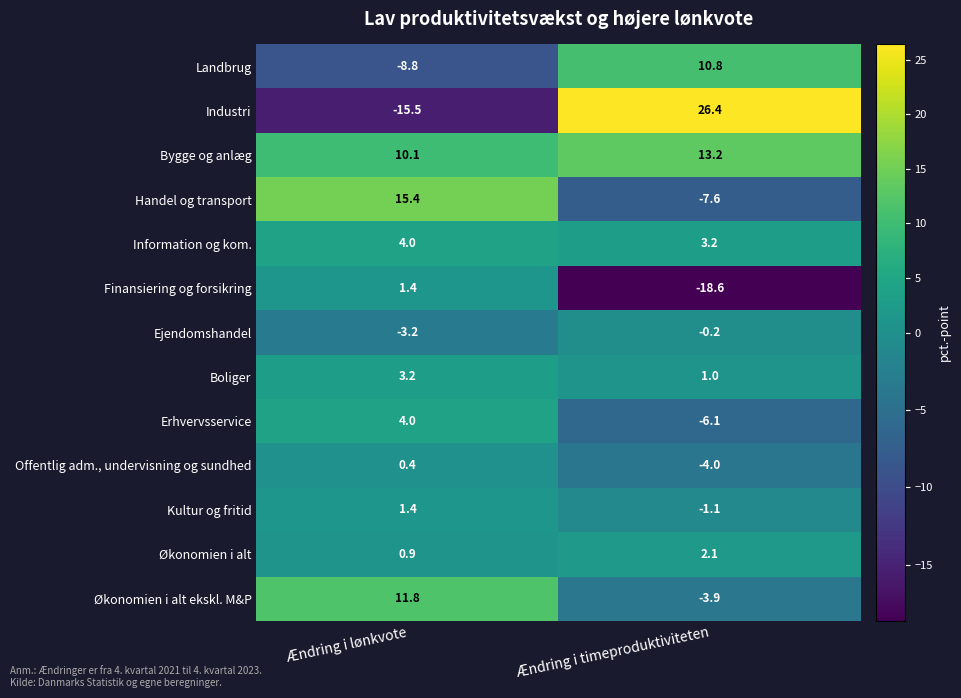

At which label is Offentlig adm., undervisning og sundhed closest to -1?

Ændring i lønkvote